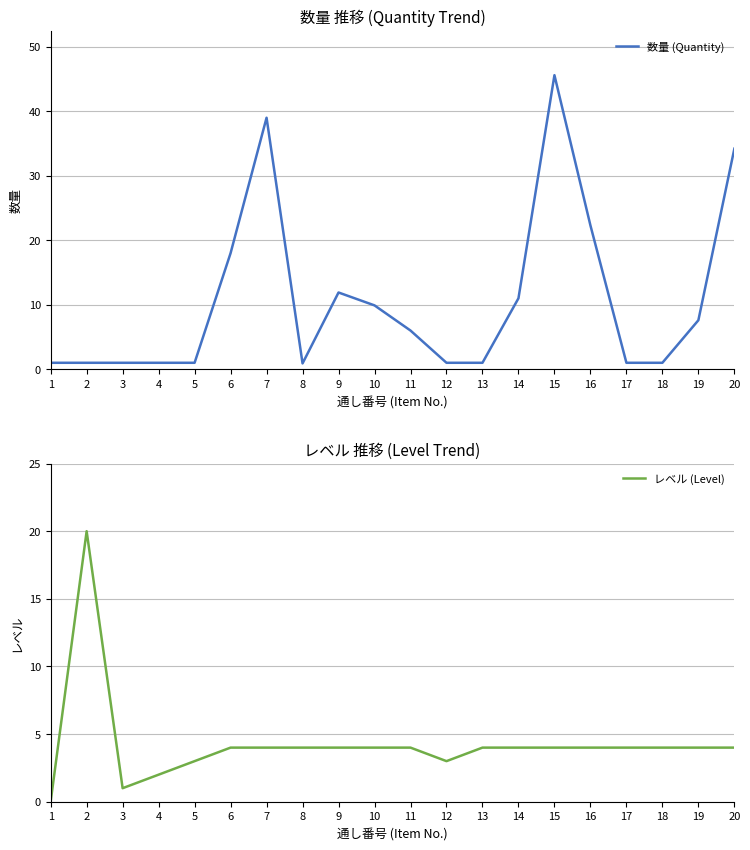

How many interior local peaks does the レベル (Level) series have?

1